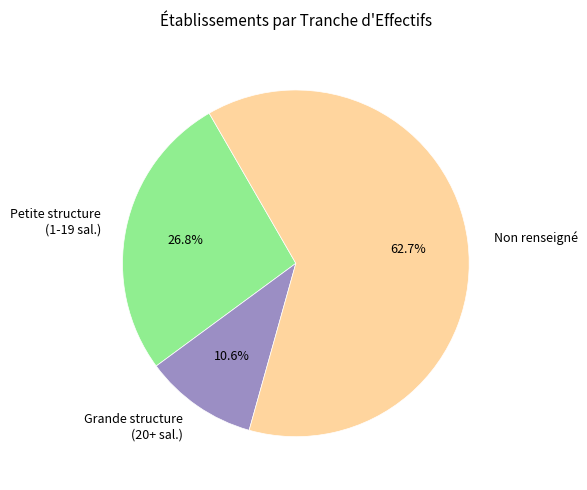

Approximately how many times larger is the value at Grande structure (20+ sal.) compared to Petite structure (1-19 sal.)?

0.4